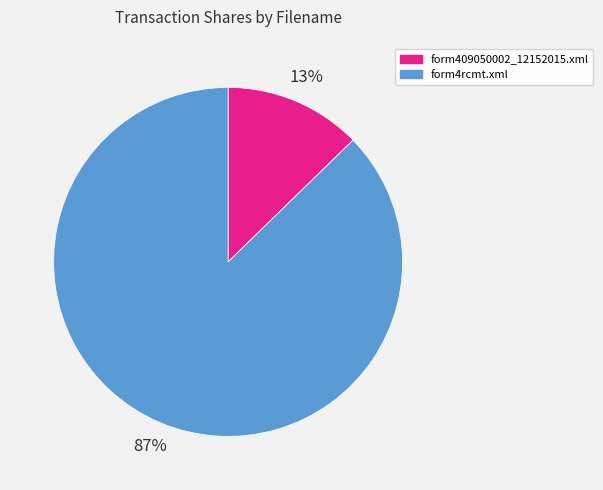

Is it true that form4rcmt.xml is 82% of the pie?

False